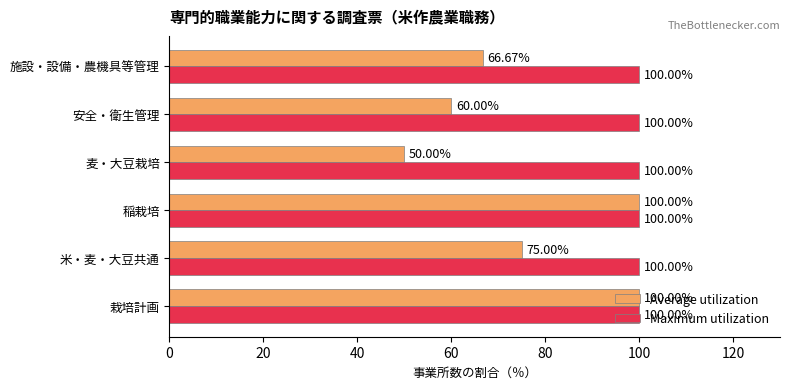

Between 栽培計画 and 麦・大豆栽培, which series saw the biggest shift?

Average utilization